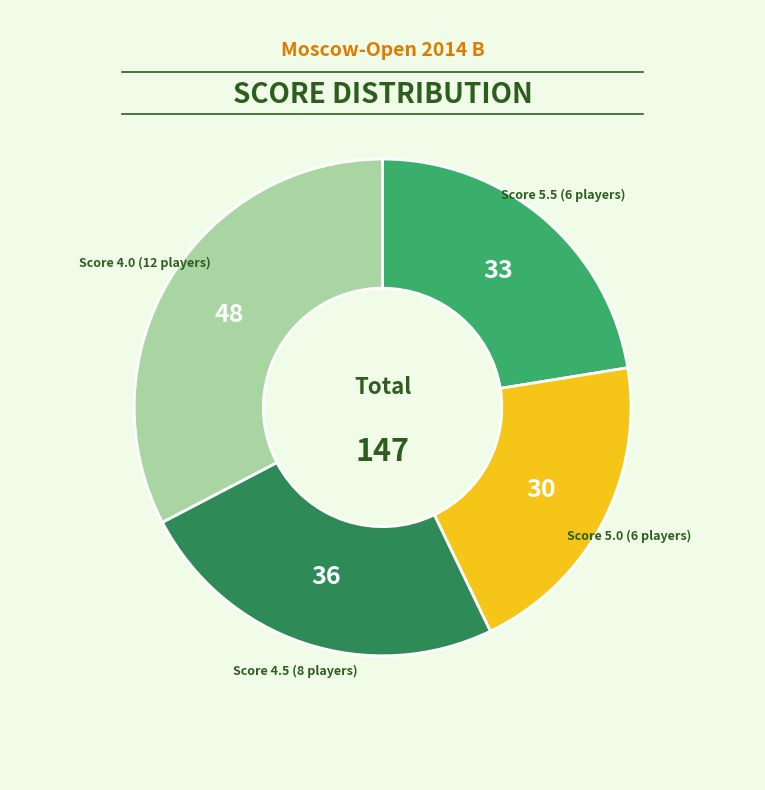

Is there a majority slice in this chart?

No